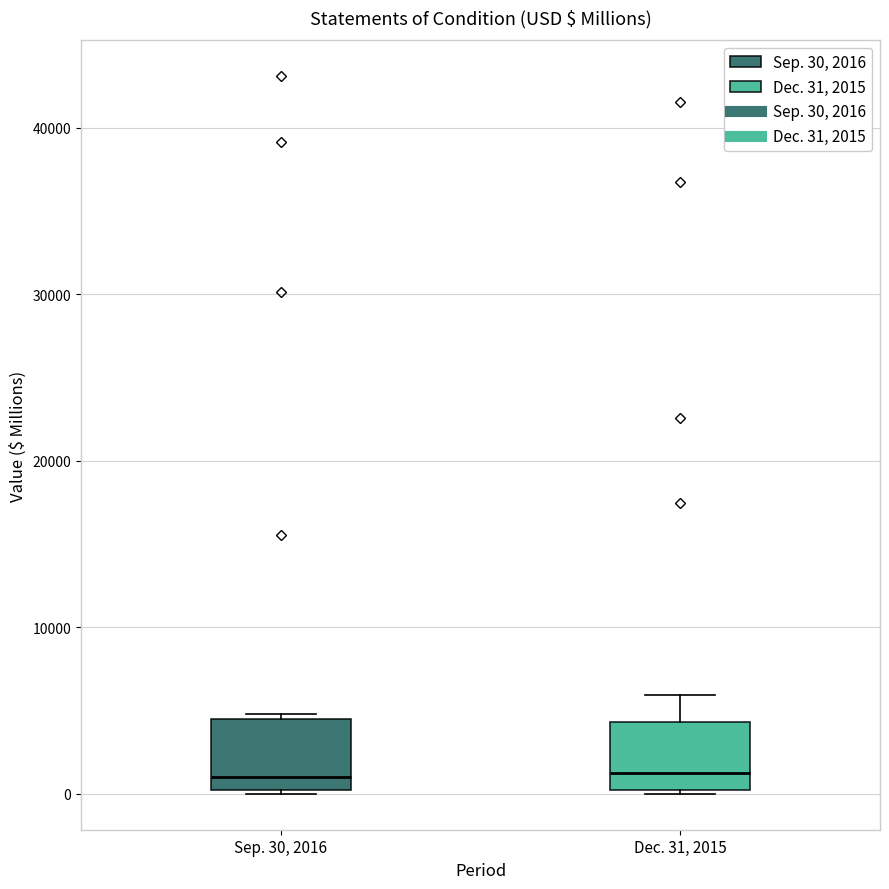

Where does the upper whisker of the box for Dec. 31, 2015 end on the y-axis? The values are not printed on the chart, so give them approximately, as read against the axis.

6000